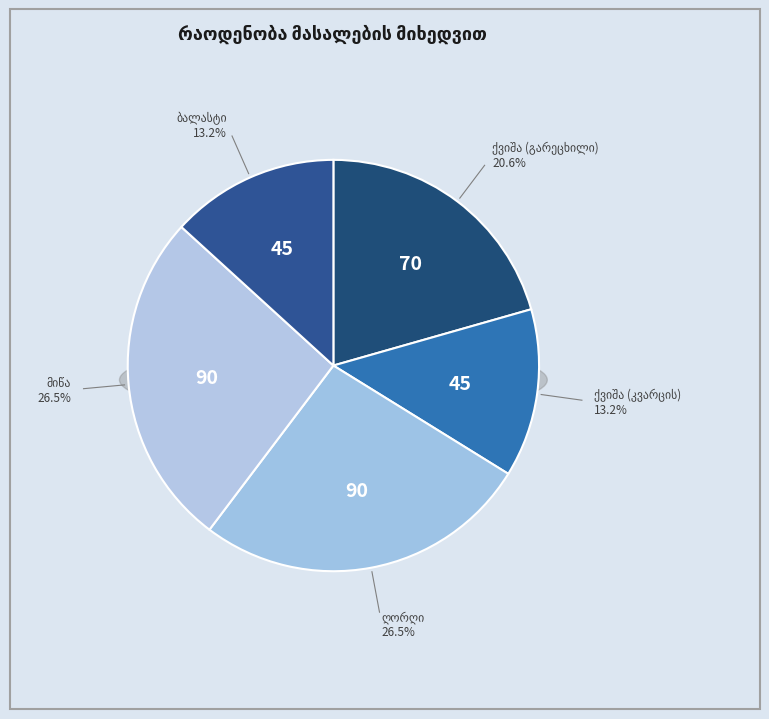

Does მიწა represent more than half of the total?

No